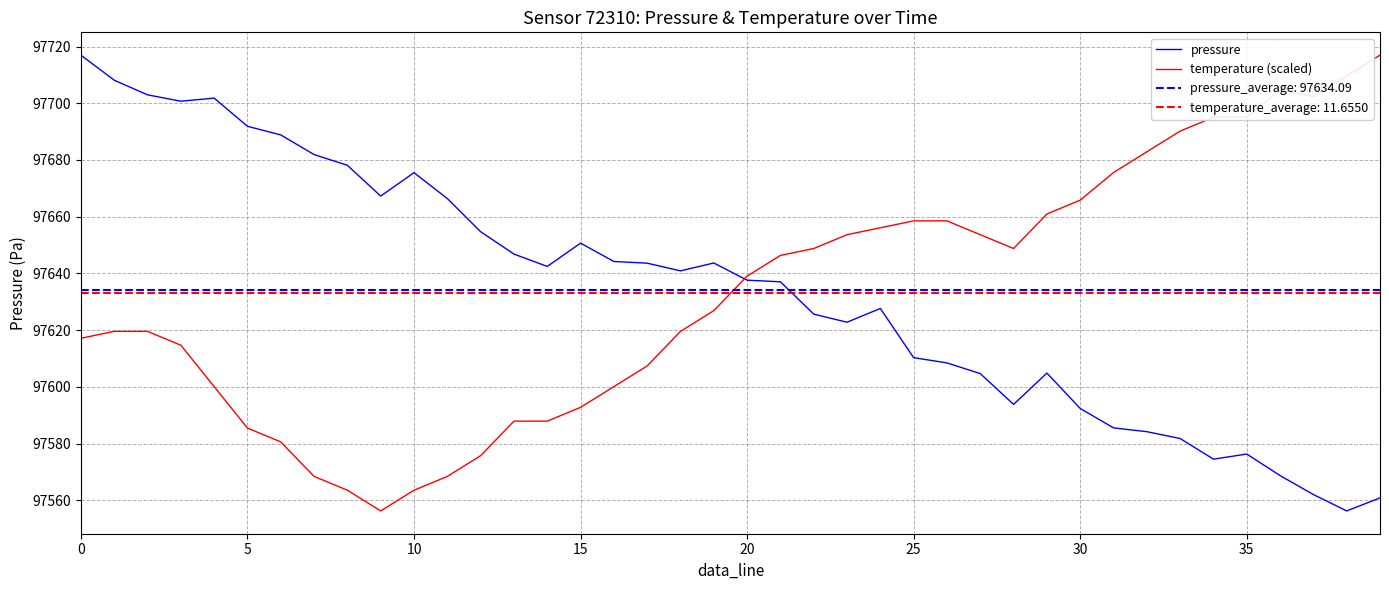

Where does the temperature (scaled) series first go above 97639?

20